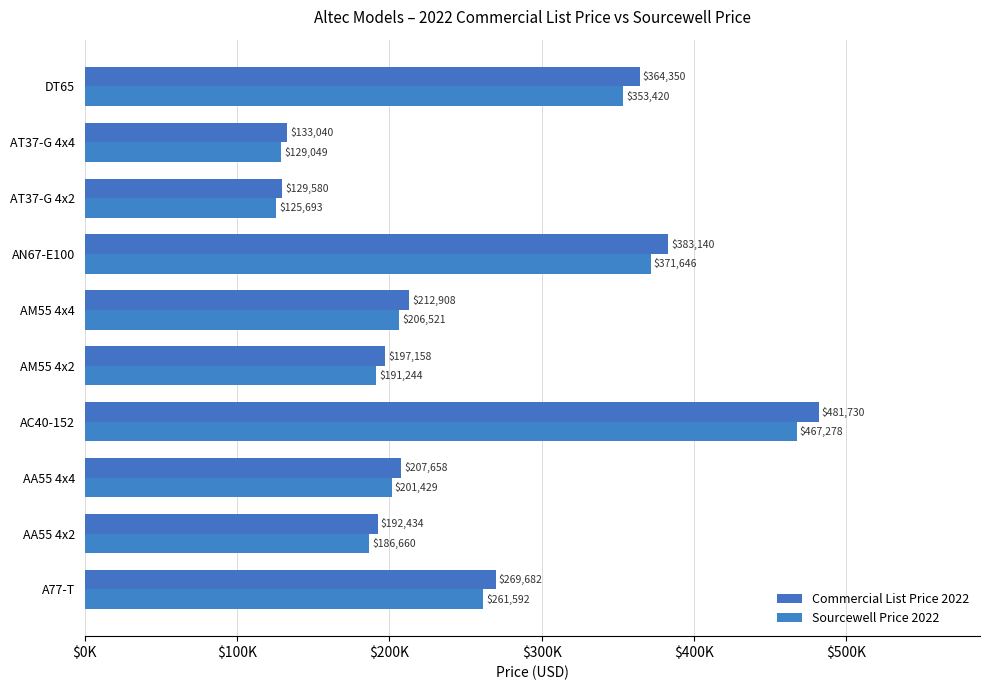

What is the value of the Sourcewell Price 2022 bar at the 1st from the left?

261591.5